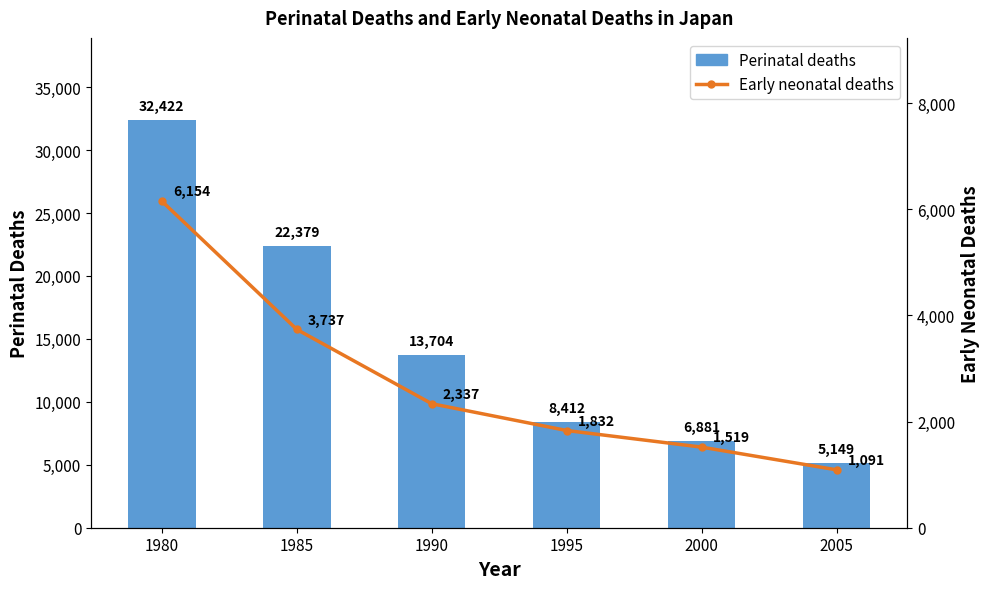

Reading left to right, what are all the values shown in this chart?

Perinatal deaths: 32422	22379	13704	8412	6881	5149
Early neonatal deaths: 6154	3737	2337	1832	1519	1091